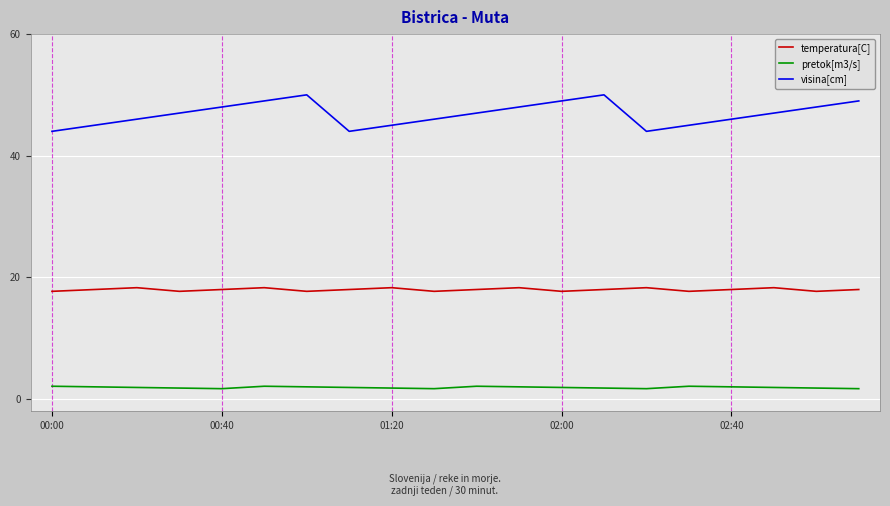

Rank the series by their maximum value, from highest to lowest.

visina[cm], temperatura[C], pretok[m3/s]